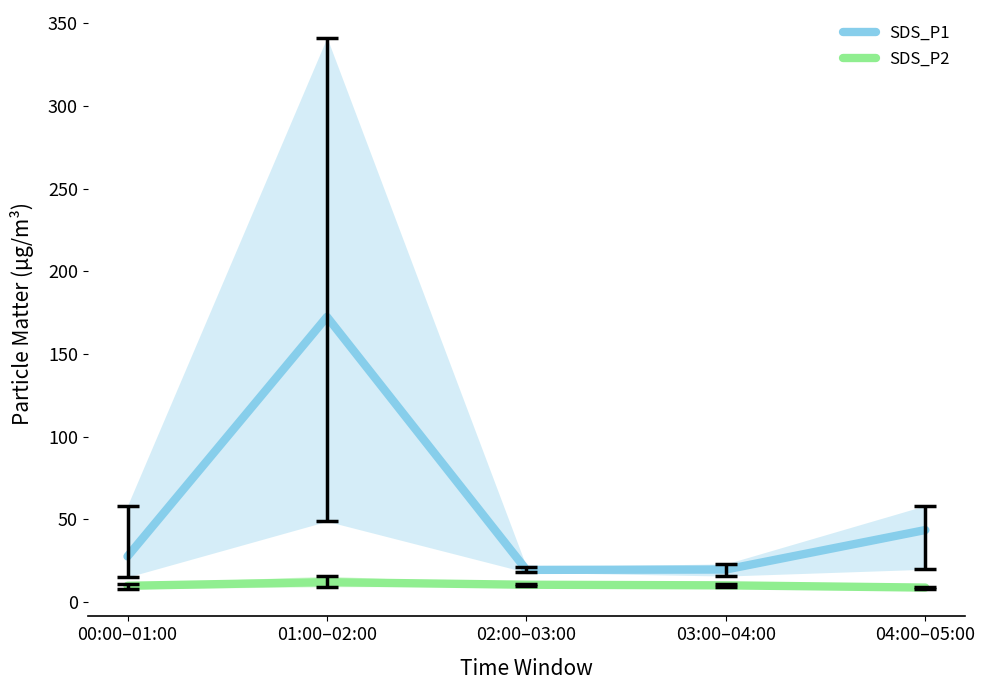

What is the greatest value displayed?

172.5